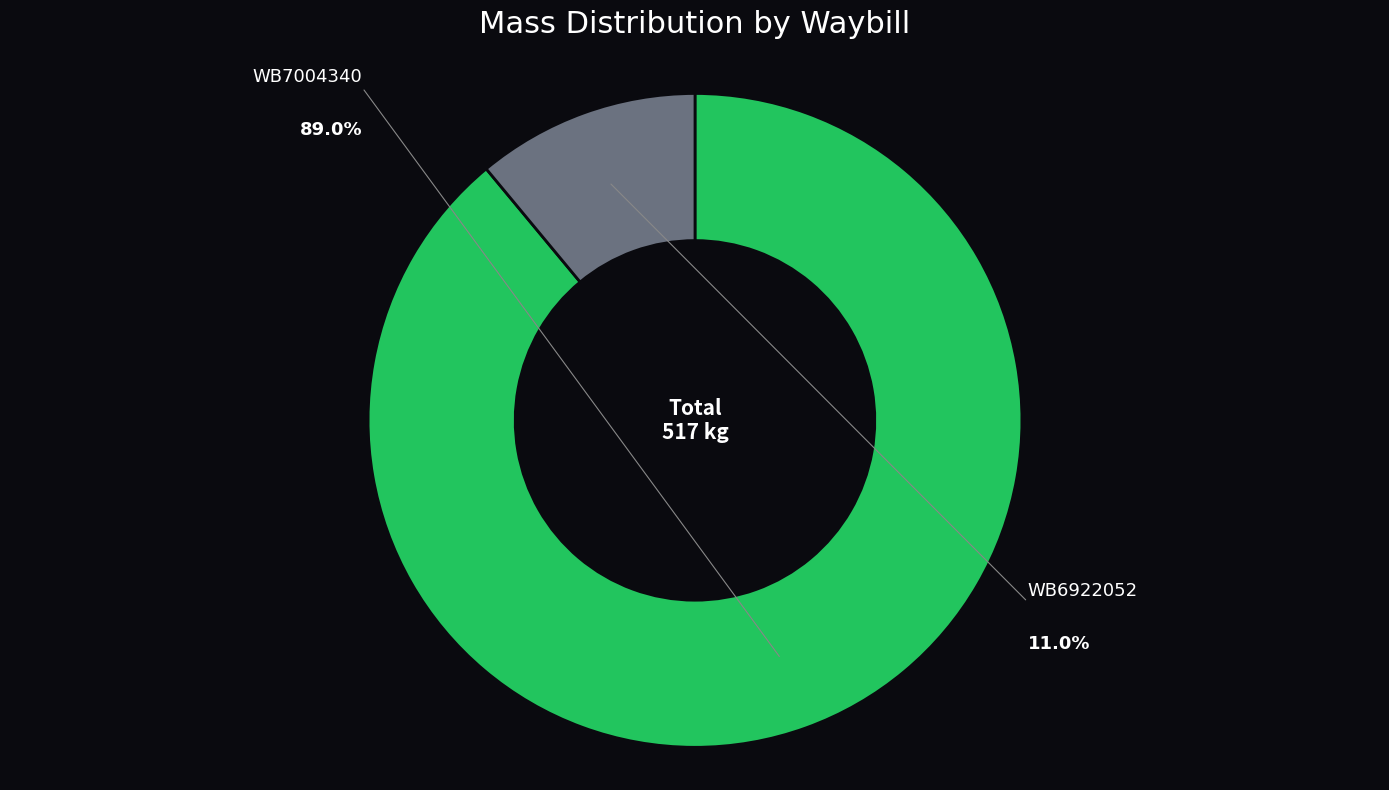

How many slices are in this pie chart?

2